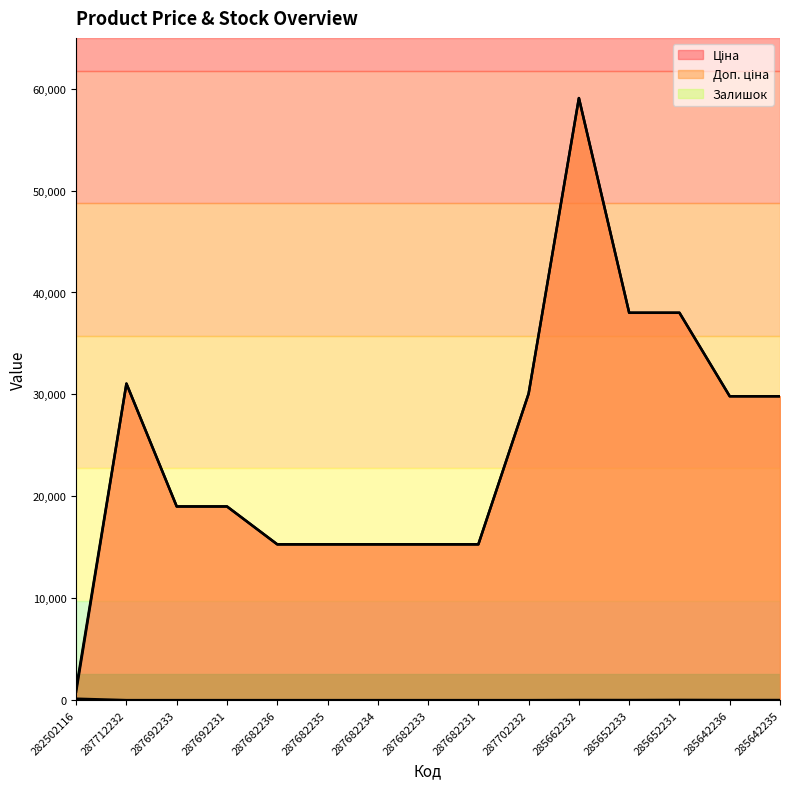

What is the label of the 7th point from the left?

287682234